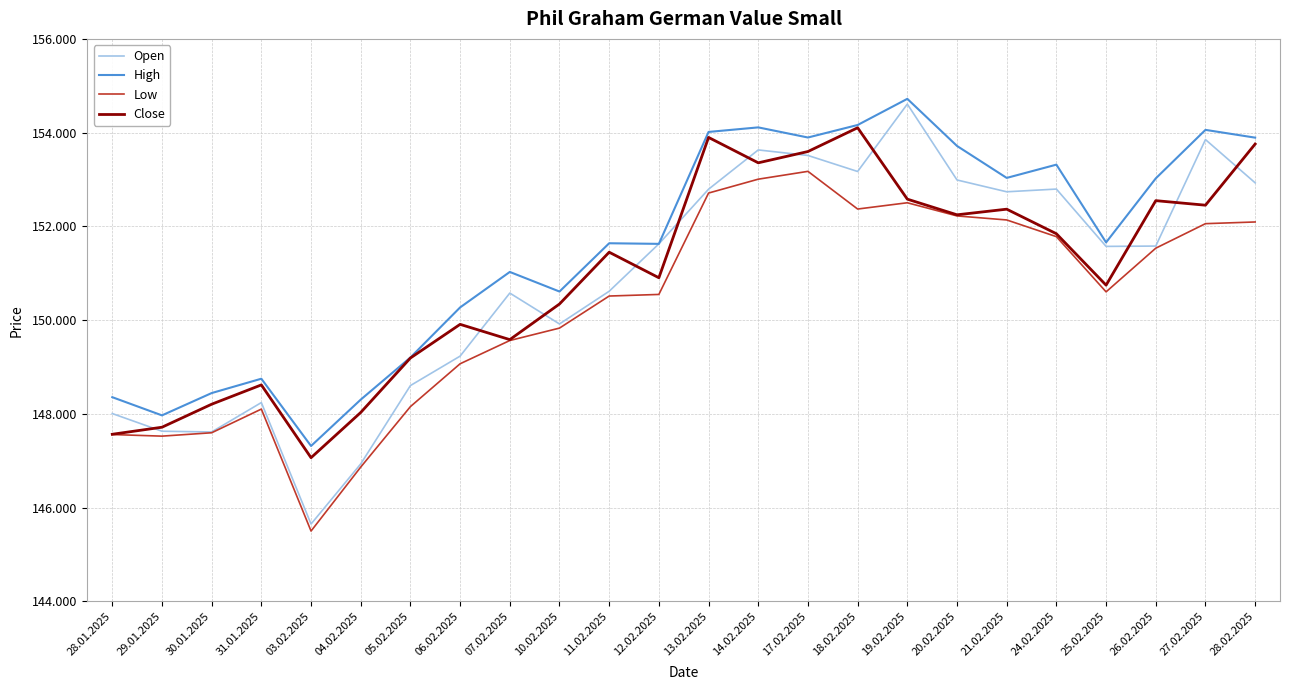

Does the chart have visible grid lines?

Yes